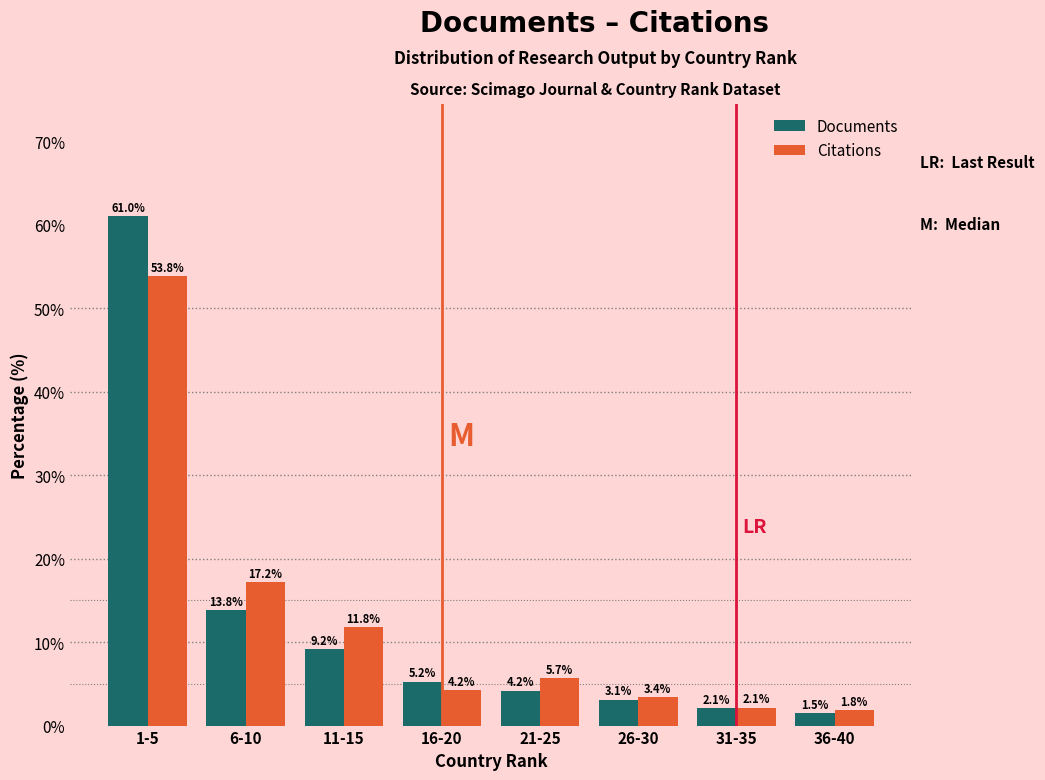

Reading left to right, what are all the values shown in this chart?

Documents: 61.0	13.8	9.2	5.2	4.2	3.1	2.1	1.5
Citations: 53.8	17.2	11.8	4.2	5.7	3.4	2.1	1.8